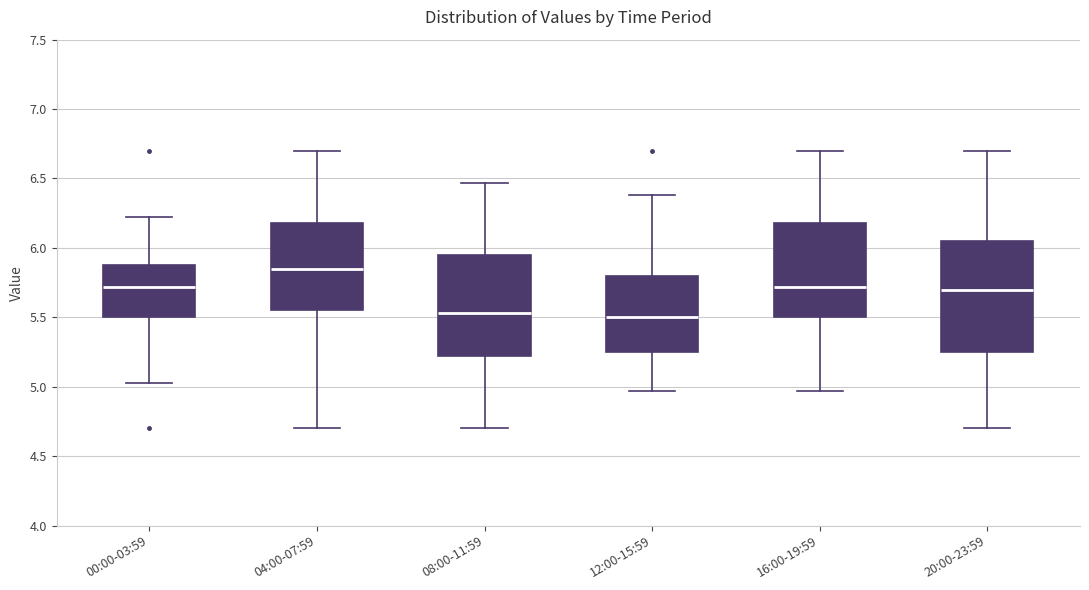

Reading left to right, read every box against the y-axis: the position of its median line, the range the box covers, and the ends of its whiskers. The values are not printed on the chart, so give them approximately, as read against the axis.

00:00-03:59: median 5.70, box 5.50 to 5.90, whiskers 5.05 to 6.20
04:00-07:59: median 5.85, box 5.55 to 6.20, whiskers 4.70 to 6.70
08:00-11:59: median 5.55, box 5.20 to 5.95, whiskers 4.70 to 6.45
12:00-15:59: median 5.50, box 5.25 to 5.80, whiskers 4.95 to 6.40
16:00-19:59: median 5.70, box 5.50 to 6.20, whiskers 4.95 to 6.70
20:00-23:59: median 5.70, box 5.25 to 6.05, whiskers 4.70 to 6.70